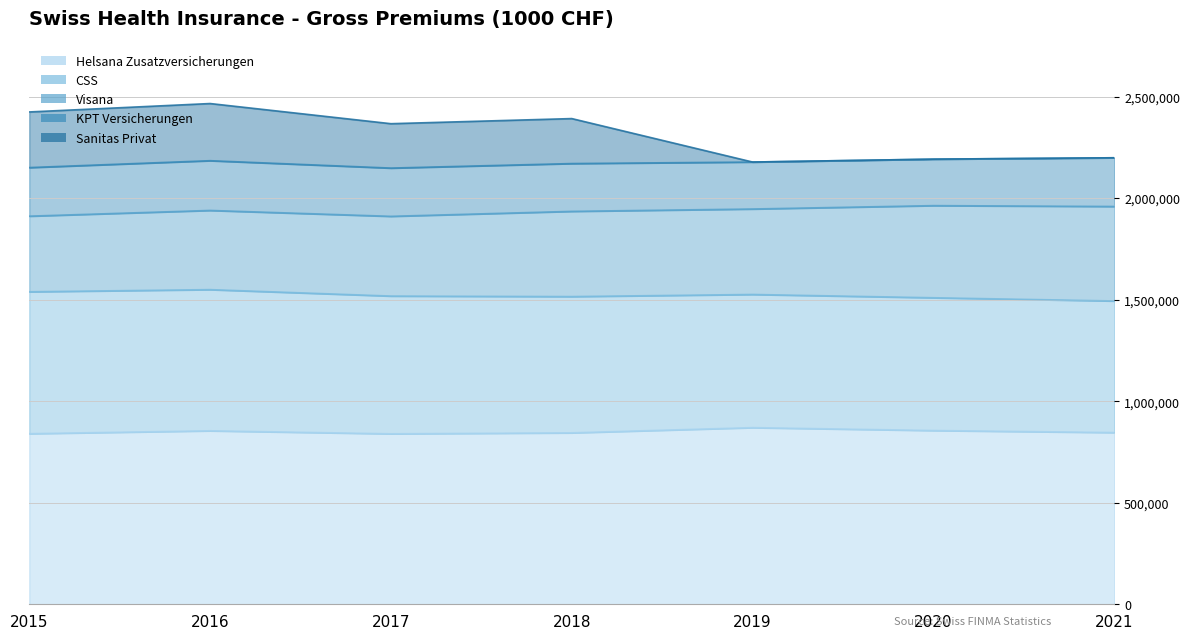

Which category has the highest value in the Helsana Zusatzversicherungen series?

2019